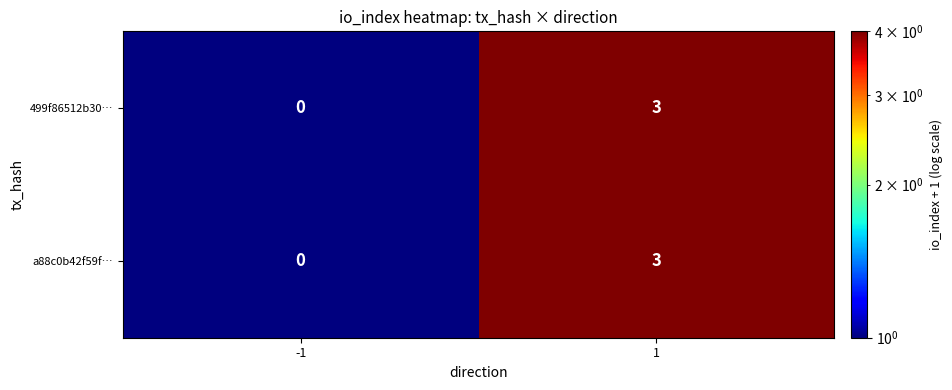

Read the 499f86512b30… value at 1.

3